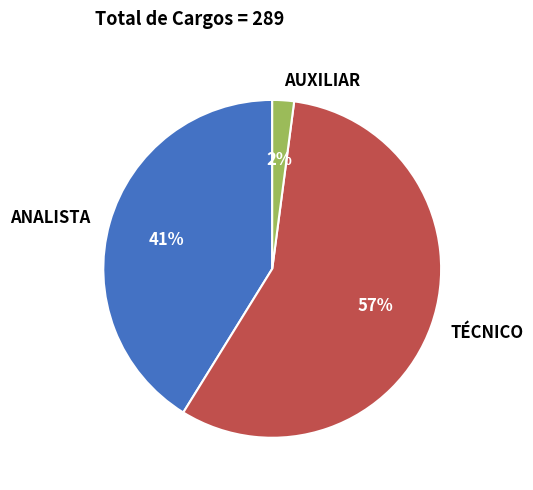

Rank the categories by value from lowest to highest.

AUXILIAR, ANALISTA, TÉCNICO